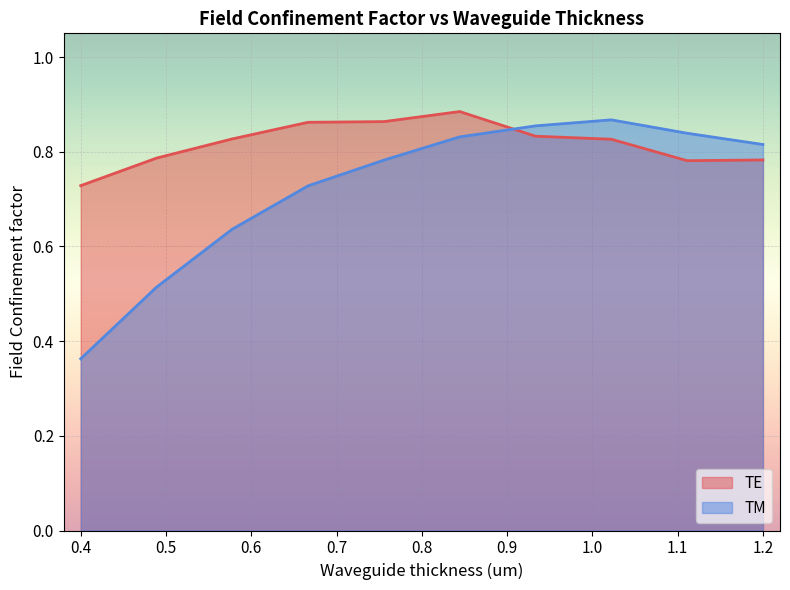

Where is the first local maximum for TM?

1.02222